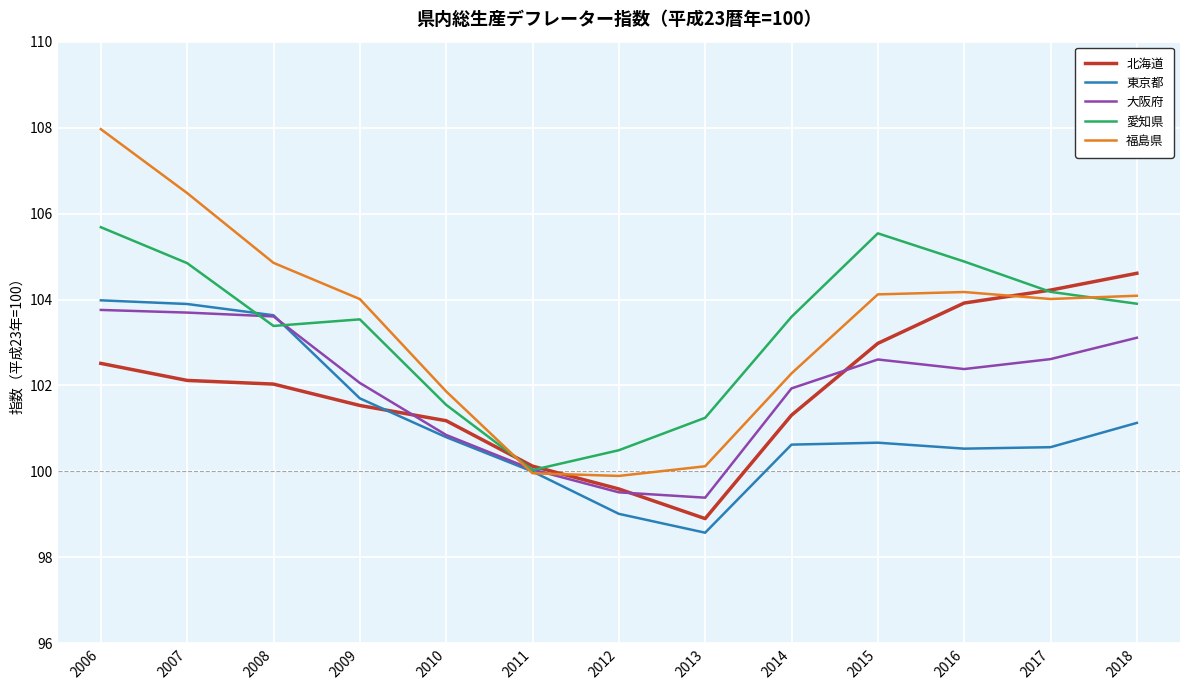

Which series has the largest range (max minus min)?

福島県